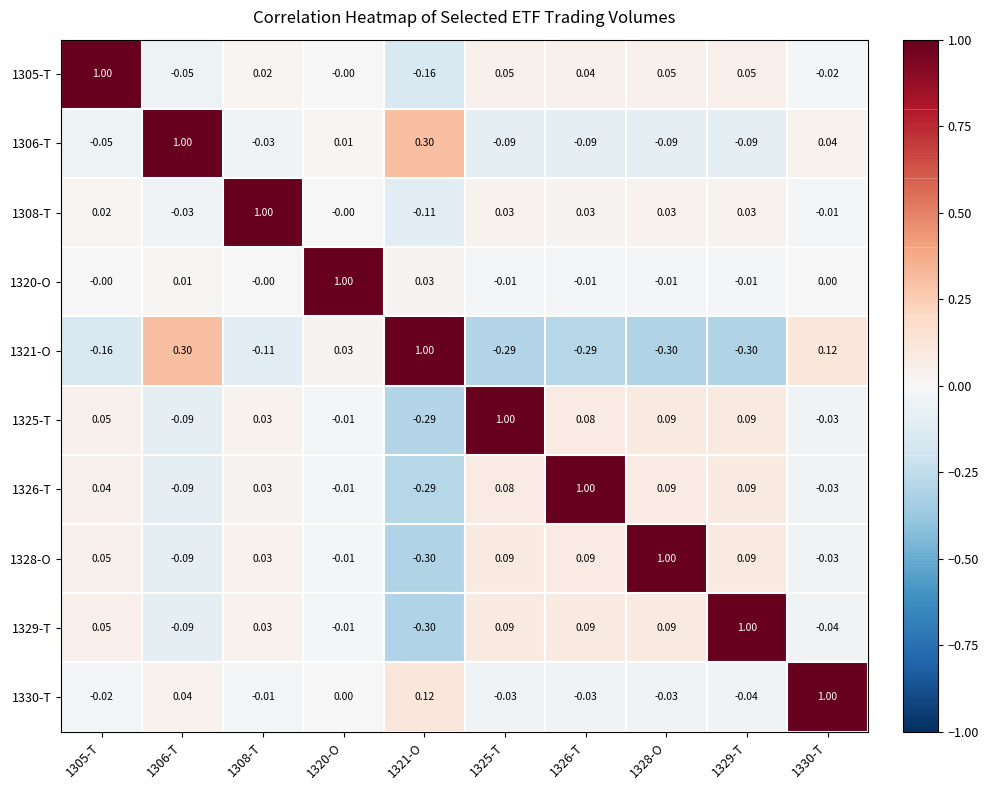

Is the value of 1321-O at 1325-T greater than the value of 1326-T at 1306-T?

No